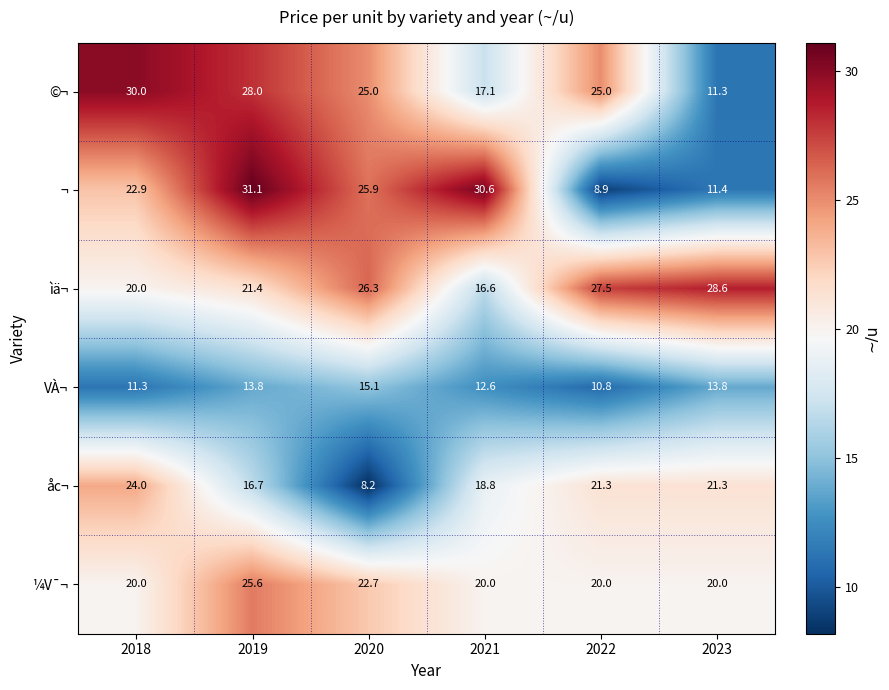

What is the sum of the VÀ¬ values at 2018 and 2022?

22.1